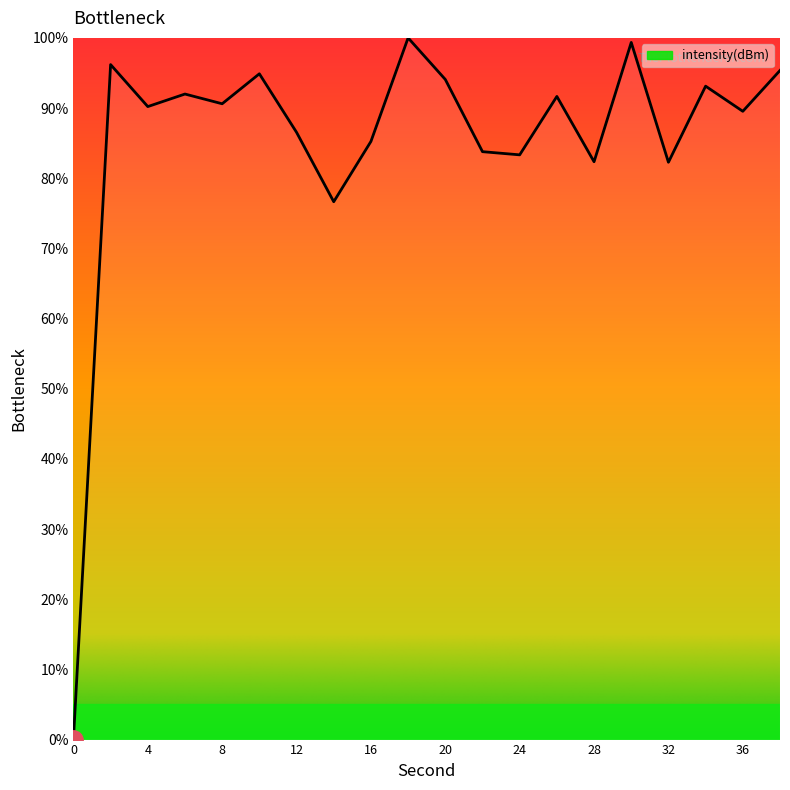

What is the maximum value shown in the chart?

100.0